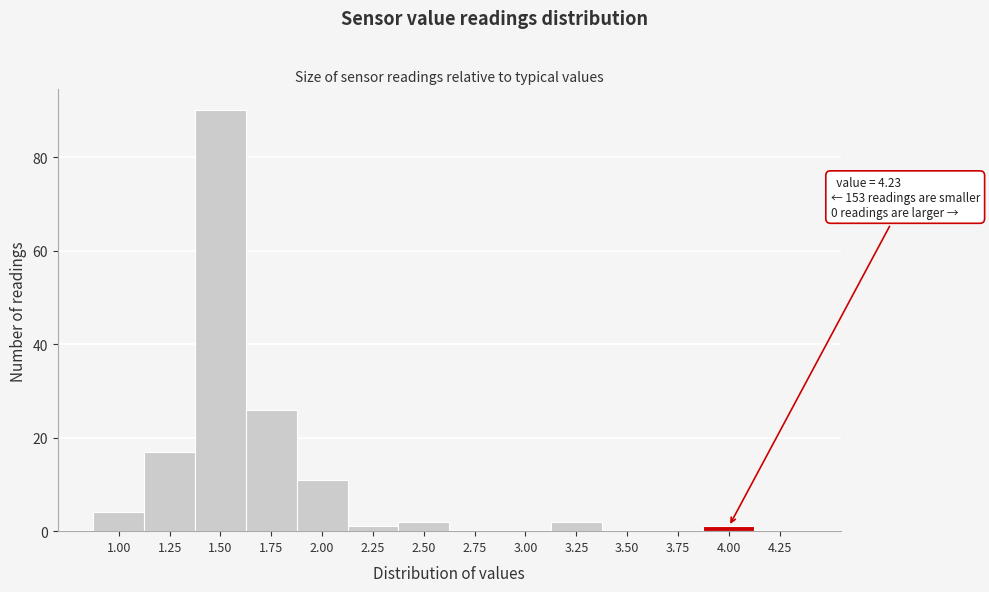

Reading left to right, list all the values displayed in this chart.

1.00=4	1.25=17	1.50=90	1.75=26	2.00=11	2.25=1	2.50=2	2.75=0	3.00=0	3.25=2	3.50=0	3.75=0	4.00=1	4.25=0